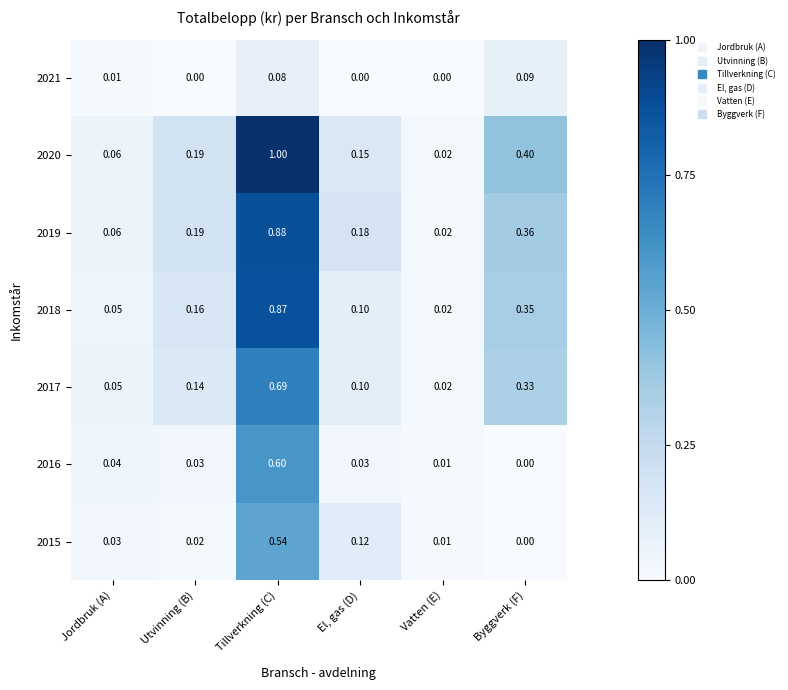

At which category does the chart reach its peak across all series?

Tillverkning (C)